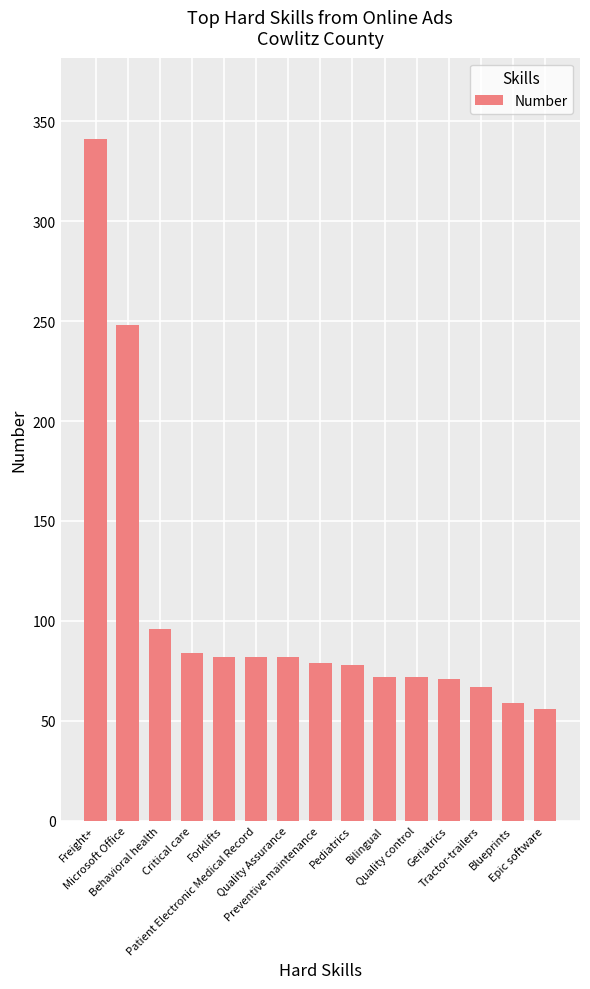

What is the maximum value shown in the chart?

341